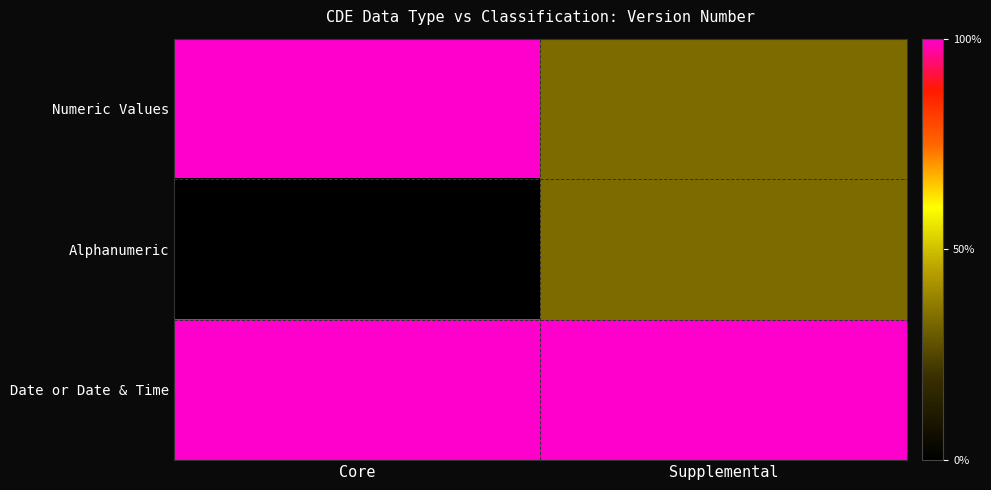

Reading left to right, transcribe all the data shown in this chart.

Numeric Values: Core=3	Supplemental=1
Alphanumeric: Core=0	Supplemental=1
Date or Date & Time: Core=3	Supplemental=3